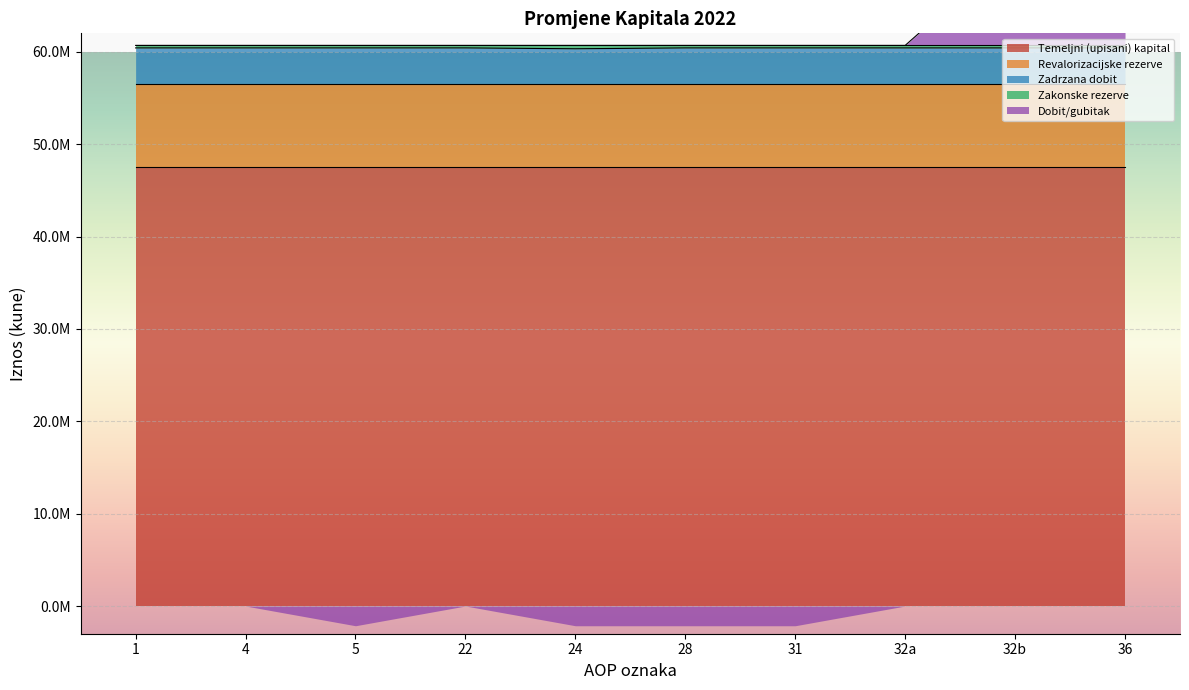

How many categories are shown in the chart?

10